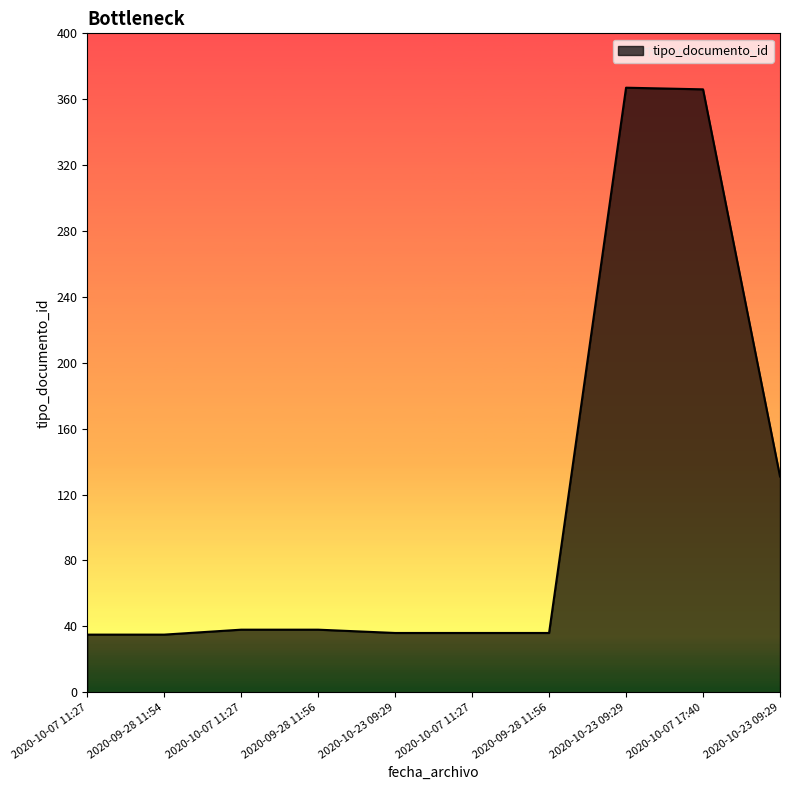

Count the number of categories in the chart.

10